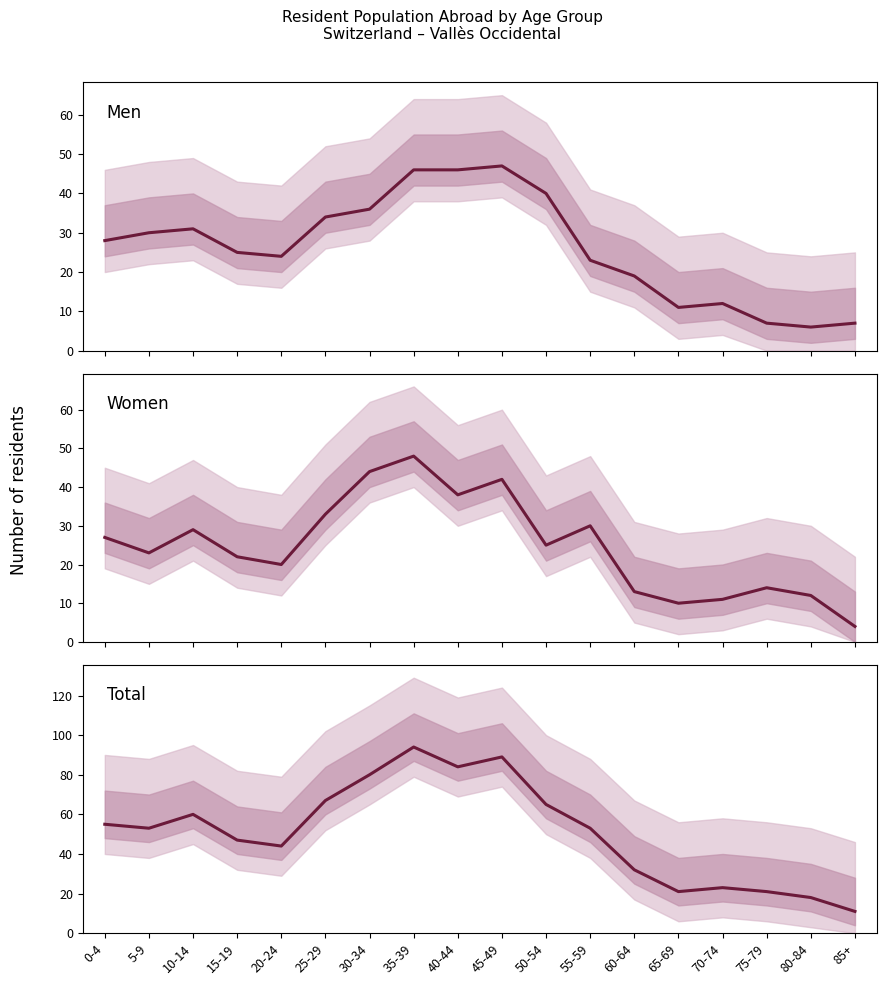

What value does the Men series have at 45-49?

47